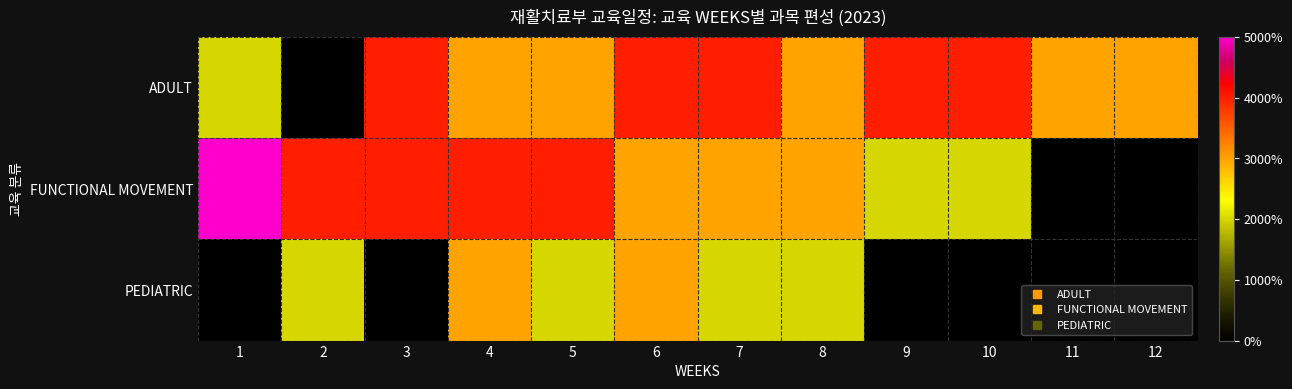

Which series has the largest total across all categories?

ADULT